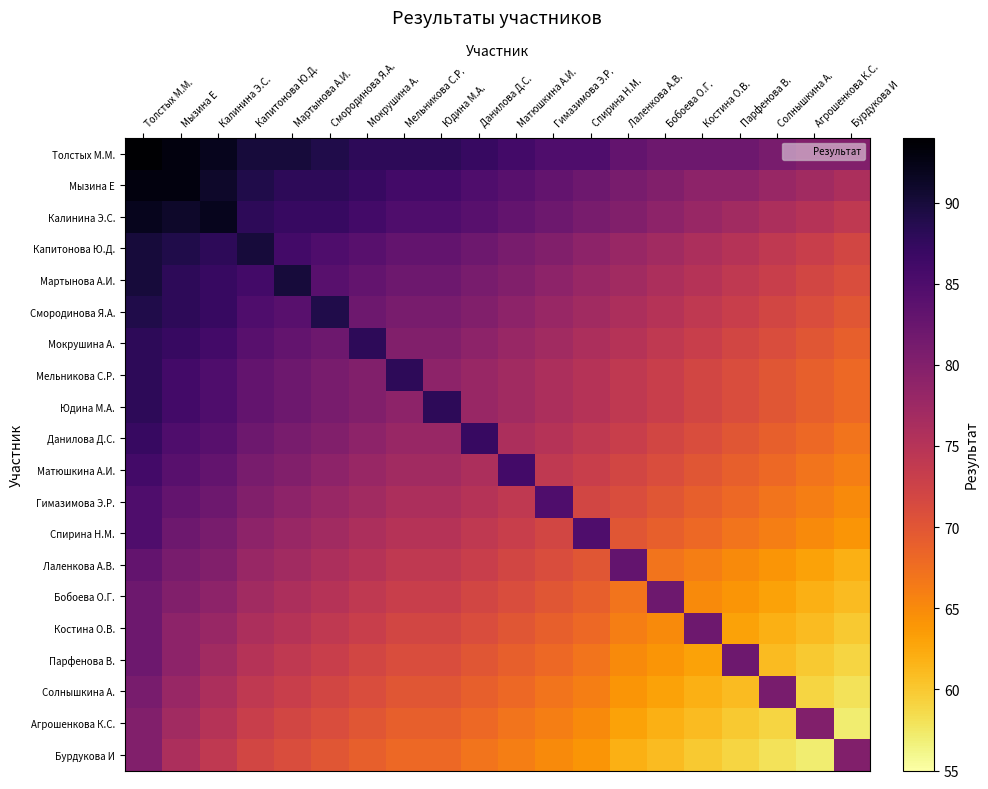

Reading left to right, what are all the values shown in this chart?

Толстых М.М.: Толстых М.М.=94	Мызина Е=93	Калинина Э.С.=92	Капитонова Ю.Д.=90	Мартынова А.И.=90	Смородинова Я.А.=89	Мокрушина А.=88	Мельникова С.Р.=88	Юдина М.А.=88	Данилова Д.С.=87	Матюшкина А.И.=86	Гимазимова Э.Р.=85	Спирина Н.М.=85	Лаленкова А.В.=83	Бобоева О.Г.=82	Костина О.В.=82	Парфенова В.=82	Солнышкина А.=81	Агрошенкова К.С.=80	Бурдукова И=80
Мызина Е: Толстых М.М.=93	Мызина Е=93	Калинина Э.С.=91	Капитонова Ю.Д.=89	Мартынова А.И.=88	Смородинова Я.А.=88	Мокрушина А.=87	Мельникова С.Р.=86	Юдина М.А.=86	Данилова Д.С.=85	Матюшкина А.И.=84	Гимазимова Э.Р.=83	Спирина Н.М.=82	Лаленкова А.В.=81	Бобоева О.Г.=80	Костина О.В.=79	Парфенова В.=79	Солнышкина А.=78	Агрошенкова К.С.=77	Бурдукова И=76
Калинина Э.С.: Толстых М.М.=92	Мызина Е=91	Калинина Э.С.=92	Капитонова Ю.Д.=88	Мартынова А.И.=87	Смородинова Я.А.=87	Мокрушина А.=86	Мельникова С.Р.=85	Юдина М.А.=85	Данилова Д.С.=84	Матюшкина А.И.=83	Гимазимова Э.Р.=82	Спирина Н.М.=81	Лаленкова А.В.=80	Бобоева О.Г.=79	Костина О.В.=78	Парфенова В.=77	Солнышкина А.=76	Агрошенкова К.С.=75	Бурдукова И=74
Капитонова Ю.Д.: Толстых М.М.=90	Мызина Е=89	Калинина Э.С.=88	Капитонова Ю.Д.=90	Мартынова А.И.=86	Смородинова Я.А.=85	Мокрушина А.=84	Мельникова С.Р.=83	Юдина М.А.=83	Данилова Д.С.=82	Матюшкина А.И.=81	Гимазимова Э.Р.=80	Спирина Н.М.=79	Лаленкова А.В.=78	Бобоева О.Г.=77	Костина О.В.=76	Парфенова В.=75	Солнышкина А.=74	Агрошенкова К.С.=73	Бурдукова И=72
Мартынова А.И.: Толстых М.М.=90	Мызина Е=88	Калинина Э.С.=87	Капитонова Ю.Д.=86	Мартынова А.И.=90	Смородинова Я.А.=84	Мокрушина А.=83	Мельникова С.Р.=82	Юдина М.А.=82	Данилова Д.С.=81	Матюшкина А.И.=80	Гимазимова Э.Р.=79	Спирина Н.М.=78	Лаленкова А.В.=77	Бобоева О.Г.=76	Костина О.В.=75	Парфенова В.=74	Солнышкина А.=73	Агрошенкова К.С.=72	Бурдукова И=71
Смородинова Я.А.: Толстых М.М.=89	Мызина Е=88	Калинина Э.С.=87	Капитонова Ю.Д.=85	Мартынова А.И.=84	Смородинова Я.А.=89	Мокрушина А.=82	Мельникова С.Р.=81	Юдина М.А.=81	Данилова Д.С.=80	Матюшкина А.И.=79	Гимазимова Э.Р.=78	Спирина Н.М.=77	Лаленкова А.В.=76	Бобоева О.Г.=75	Костина О.В.=74	Парфенова В.=73	Солнышкина А.=72	Агрошенкова К.С.=71	Бурдукова И=70
Мокрушина А.: Толстых М.М.=88	Мызина Е=87	Калинина Э.С.=86	Капитонова Ю.Д.=84	Мартынова А.И.=83	Смородинова Я.А.=82	Мокрушина А.=88	Мельникова С.Р.=80	Юдина М.А.=80	Данилова Д.С.=79	Матюшкина А.И.=78	Гимазимова Э.Р.=77	Спирина Н.М.=76	Лаленкова А.В.=75	Бобоева О.Г.=74	Костина О.В.=73	Парфенова В.=72	Солнышкина А.=71	Агрошенкова К.С.=70	Бурдукова И=69
Мельникова С.Р.: Толстых М.М.=88	Мызина Е=86	Калинина Э.С.=85	Капитонова Ю.Д.=83	Мартынова А.И.=82	Смородинова Я.А.=81	Мокрушина А.=80	Мельникова С.Р.=88	Юдина М.А.=79	Данилова Д.С.=78	Матюшкина А.И.=77	Гимазимова Э.Р.=76	Спирина Н.М.=75	Лаленкова А.В.=74	Бобоева О.Г.=73	Костина О.В.=72	Парфенова В.=71	Солнышкина А.=70	Агрошенкова К.С.=69	Бурдукова И=68
Юдина М.А.: Толстых М.М.=88	Мызина Е=86	Калинина Э.С.=85	Капитонова Ю.Д.=83	Мартынова А.И.=82	Смородинова Я.А.=81	Мокрушина А.=80	Мельникова С.Р.=79	Юдина М.А.=88	Данилова Д.С.=78	Матюшкина А.И.=77	Гимазимова Э.Р.=76	Спирина Н.М.=75	Лаленкова А.В.=74	Бобоева О.Г.=73	Костина О.В.=72	Парфенова В.=71	Солнышкина А.=70	Агрошенкова К.С.=69	Бурдукова И=68
Данилова Д.С.: Толстых М.М.=87	Мызина Е=85	Калинина Э.С.=84	Капитонова Ю.Д.=82	Мартынова А.И.=81	Смородинова Я.А.=80	Мокрушина А.=79	Мельникова С.Р.=78	Юдина М.А.=78	Данилова Д.С.=87	Матюшкина А.И.=76	Гимазимова Э.Р.=75	Спирина Н.М.=74	Лаленкова А.В.=73	Бобоева О.Г.=72	Костина О.В.=71	Парфенова В.=70	Солнышкина А.=69	Агрошенкова К.С.=68	Бурдукова И=67
Матюшкина А.И.: Толстых М.М.=86	Мызина Е=84	Калинина Э.С.=83	Капитонова Ю.Д.=81	Мартынова А.И.=80	Смородинова Я.А.=79	Мокрушина А.=78	Мельникова С.Р.=77	Юдина М.А.=77	Данилова Д.С.=76	Матюшкина А.И.=86	Гимазимова Э.Р.=74	Спирина Н.М.=73	Лаленкова А.В.=72	Бобоева О.Г.=71	Костина О.В.=70	Парфенова В.=69	Солнышкина А.=68	Агрошенкова К.С.=67	Бурдукова И=66
Гимазимова Э.Р.: Толстых М.М.=85	Мызина Е=83	Калинина Э.С.=82	Капитонова Ю.Д.=80	Мартынова А.И.=79	Смородинова Я.А.=78	Мокрушина А.=77	Мельникова С.Р.=76	Юдина М.А.=76	Данилова Д.С.=75	Матюшкина А.И.=74	Гимазимова Э.Р.=85	Спирина Н.М.=72	Лаленкова А.В.=71	Бобоева О.Г.=70	Костина О.В.=69	Парфенова В.=68	Солнышкина А.=67	Агрошенкова К.С.=66	Бурдукова И=65
Спирина Н.М.: Толстых М.М.=85	Мызина Е=82	Калинина Э.С.=81	Капитонова Ю.Д.=79	Мартынова А.И.=78	Смородинова Я.А.=77	Мокрушина А.=76	Мельникова С.Р.=75	Юдина М.А.=75	Данилова Д.С.=74	Матюшкина А.И.=73	Гимазимова Э.Р.=72	Спирина Н.М.=85	Лаленкова А.В.=70	Бобоева О.Г.=69	Костина О.В.=68	Парфенова В.=67	Солнышкина А.=66	Агрошенкова К.С.=65	Бурдукова И=64
Лаленкова А.В.: Толстых М.М.=83	Мызина Е=81	Калинина Э.С.=80	Капитонова Ю.Д.=78	Мартынова А.И.=77	Смородинова Я.А.=76	Мокрушина А.=75	Мельникова С.Р.=74	Юдина М.А.=74	Данилова Д.С.=73	Матюшкина А.И.=72	Гимазимова Э.Р.=71	Спирина Н.М.=70	Лаленкова А.В.=83	Бобоева О.Г.=67	Костина О.В.=66	Парфенова В.=65	Солнышкина А.=64	Агрошенкова К.С.=63	Бурдукова И=62
Бобоева О.Г.: Толстых М.М.=82	Мызина Е=80	Калинина Э.С.=79	Капитонова Ю.Д.=77	Мартынова А.И.=76	Смородинова Я.А.=75	Мокрушина А.=74	Мельникова С.Р.=73	Юдина М.А.=73	Данилова Д.С.=72	Матюшкина А.И.=71	Гимазимова Э.Р.=70	Спирина Н.М.=69	Лаленкова А.В.=67	Бобоева О.Г.=82	Костина О.В.=65	Парфенова В.=64	Солнышкина А.=63	Агрошенкова К.С.=62	Бурдукова И=61
Костина О.В.: Толстых М.М.=82	Мызина Е=79	Калинина Э.С.=78	Капитонова Ю.Д.=76	Мартынова А.И.=75	Смородинова Я.А.=74	Мокрушина А.=73	Мельникова С.Р.=72	Юдина М.А.=72	Данилова Д.С.=71	Матюшкина А.И.=70	Гимазимова Э.Р.=69	Спирина Н.М.=68	Лаленкова А.В.=66	Бобоева О.Г.=65	Костина О.В.=82	Парфенова В.=63	Солнышкина А.=62	Агрошенкова К.С.=61	Бурдукова И=60
Парфенова В.: Толстых М.М.=82	Мызина Е=79	Калинина Э.С.=77	Капитонова Ю.Д.=75	Мартынова А.И.=74	Смородинова Я.А.=73	Мокрушина А.=72	Мельникова С.Р.=71	Юдина М.А.=71	Данилова Д.С.=70	Матюшкина А.И.=69	Гимазимова Э.Р.=68	Спирина Н.М.=67	Лаленкова А.В.=65	Бобоева О.Г.=64	Костина О.В.=63	Парфенова В.=82	Солнышкина А.=61	Агрошенкова К.С.=60	Бурдукова И=59
Солнышкина А.: Толстых М.М.=81	Мызина Е=78	Калинина Э.С.=76	Капитонова Ю.Д.=74	Мартынова А.И.=73	Смородинова Я.А.=72	Мокрушина А.=71	Мельникова С.Р.=70	Юдина М.А.=70	Данилова Д.С.=69	Матюшкина А.И.=68	Гимазимова Э.Р.=67	Спирина Н.М.=66	Лаленкова А.В.=64	Бобоева О.Г.=63	Костина О.В.=62	Парфенова В.=61	Солнышкина А.=81	Агрошенкова К.С.=59	Бурдукова И=58
Агрошенкова К.С.: Толстых М.М.=80	Мызина Е=77	Калинина Э.С.=75	Капитонова Ю.Д.=73	Мартынова А.И.=72	Смородинова Я.А.=71	Мокрушина А.=70	Мельникова С.Р.=69	Юдина М.А.=69	Данилова Д.С.=68	Матюшкина А.И.=67	Гимазимова Э.Р.=66	Спирина Н.М.=65	Лаленкова А.В.=63	Бобоева О.Г.=62	Костина О.В.=61	Парфенова В.=60	Солнышкина А.=59	Агрошенкова К.С.=80	Бурдукова И=57
Бурдукова И: Толстых М.М.=80	Мызина Е=76	Калинина Э.С.=74	Капитонова Ю.Д.=72	Мартынова А.И.=71	Смородинова Я.А.=70	Мокрушина А.=69	Мельникова С.Р.=68	Юдина М.А.=68	Данилова Д.С.=67	Матюшкина А.И.=66	Гимазимова Э.Р.=65	Спирина Н.М.=64	Лаленкова А.В.=62	Бобоева О.Г.=61	Костина О.В.=60	Парфенова В.=59	Солнышкина А.=58	Агрошенкова К.С.=57	Бурдукова И=80